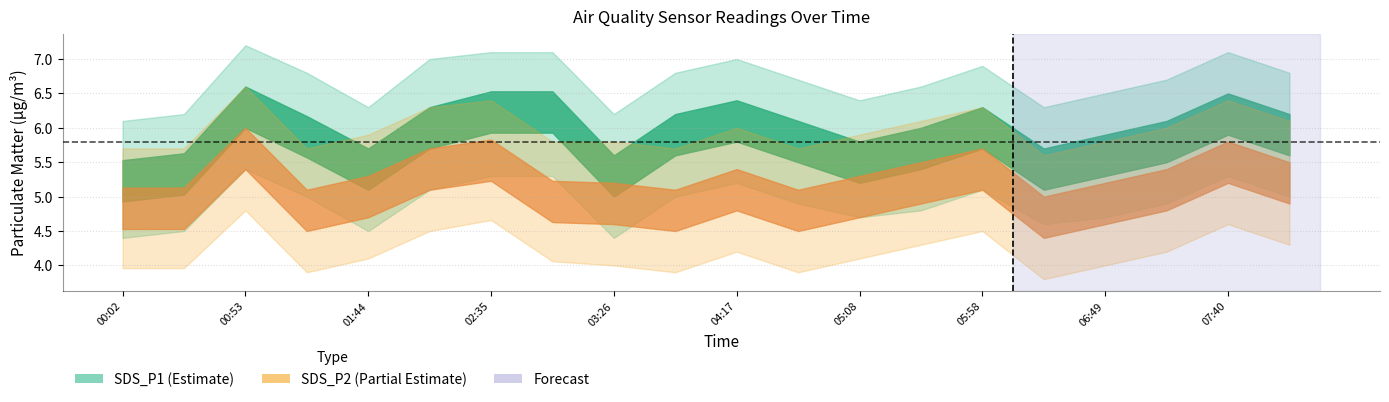

Is the value of SDS_P2_upper at 05:58 greater than the value of SDS_P2_lower at 06:24?

Yes